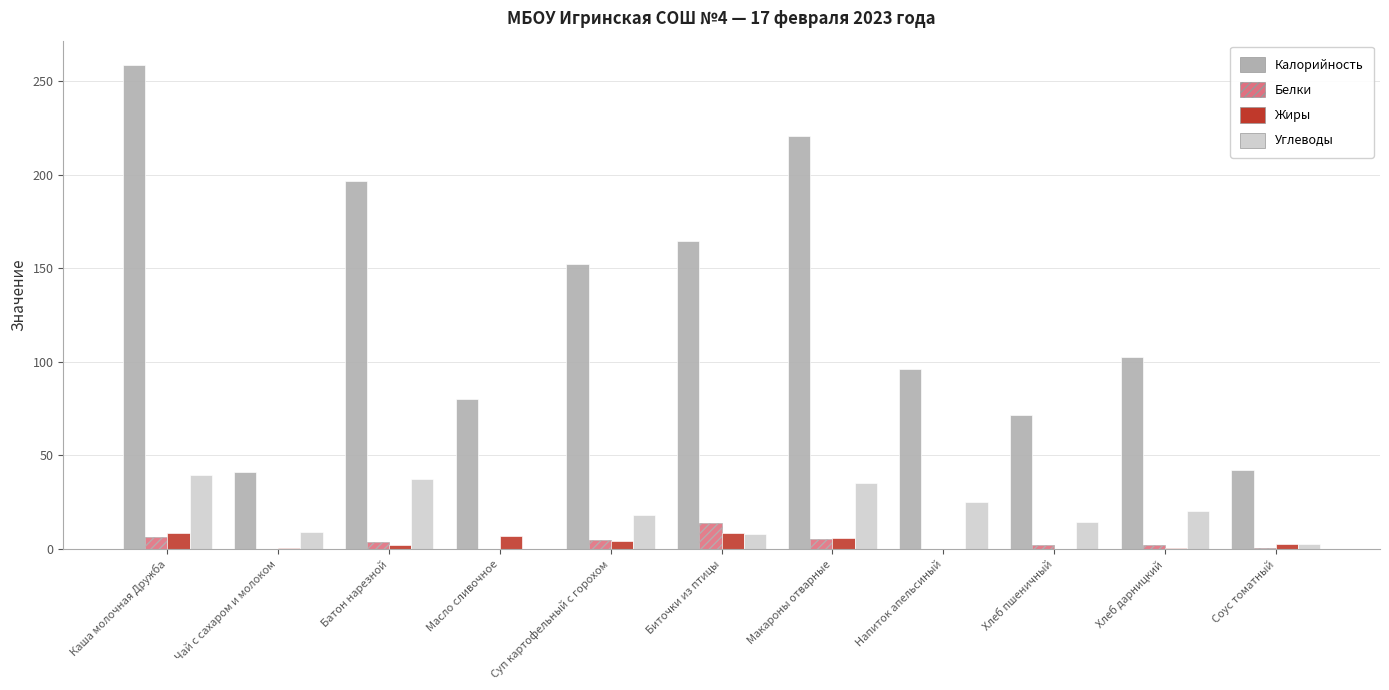

Which series has the largest range (max minus min)?

Калорийность